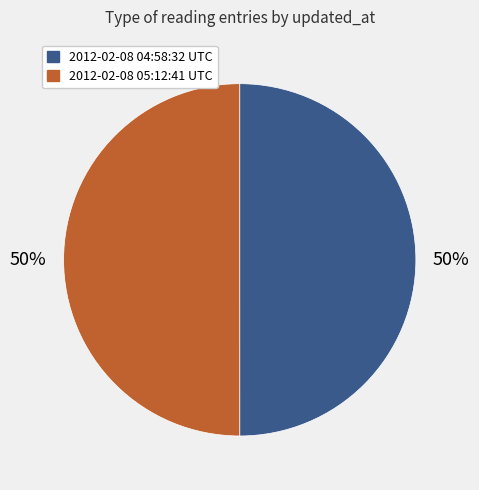

What is the ratio of the value at 2012-02-08 05:12:41 UTC to the value at 2012-02-08 04:58:32 UTC?

1.0